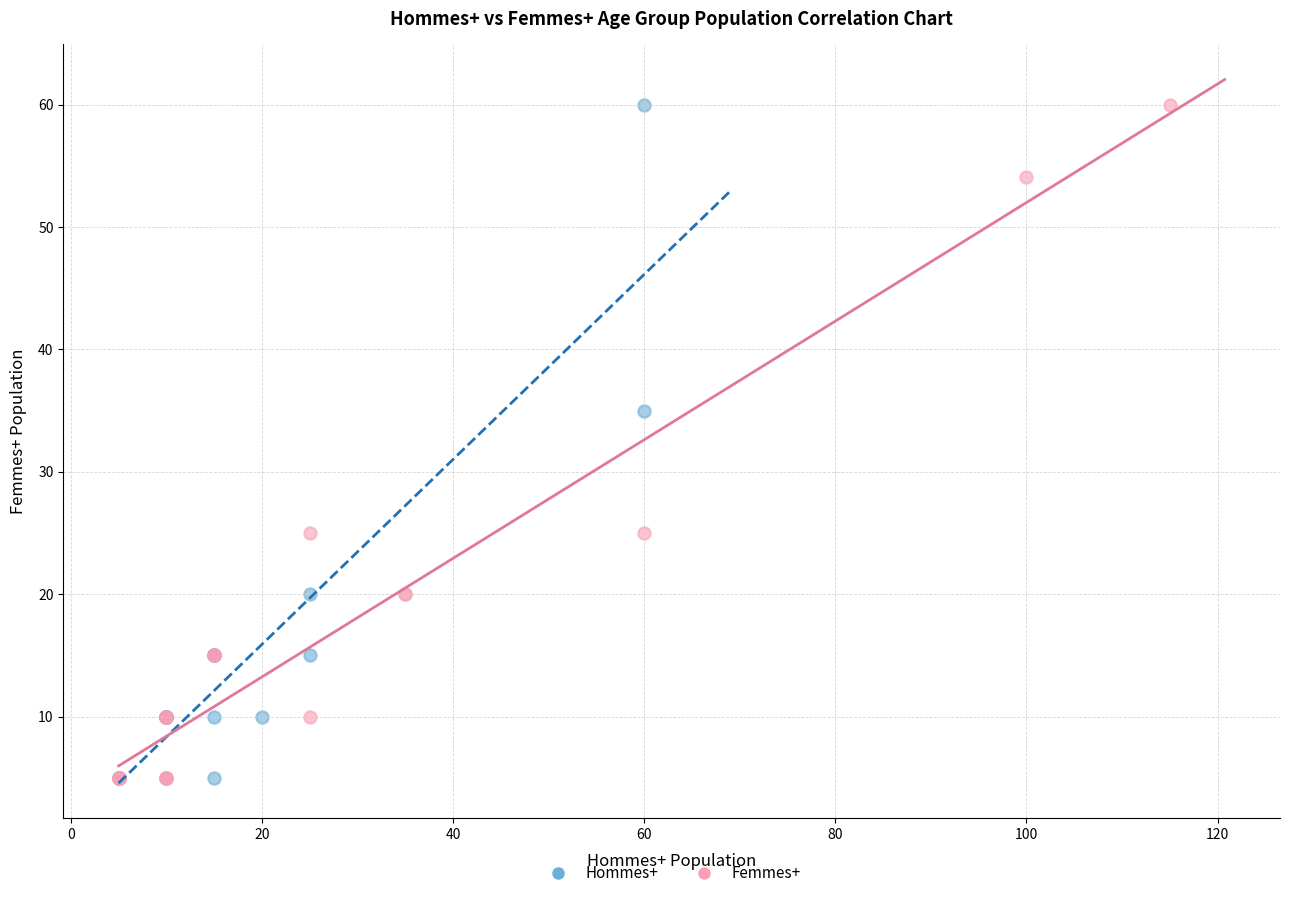

What are all the series names shown in the legend?

Hommes+, Femmes+